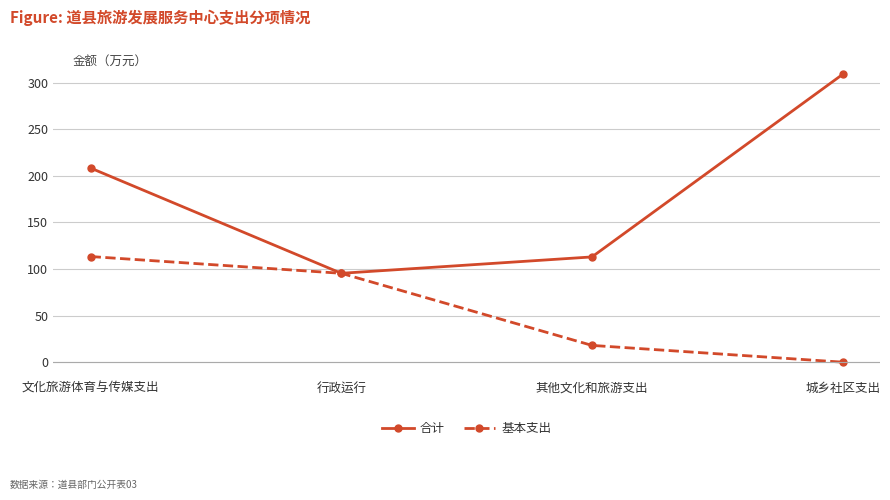

How many lines are shown in the chart?

2